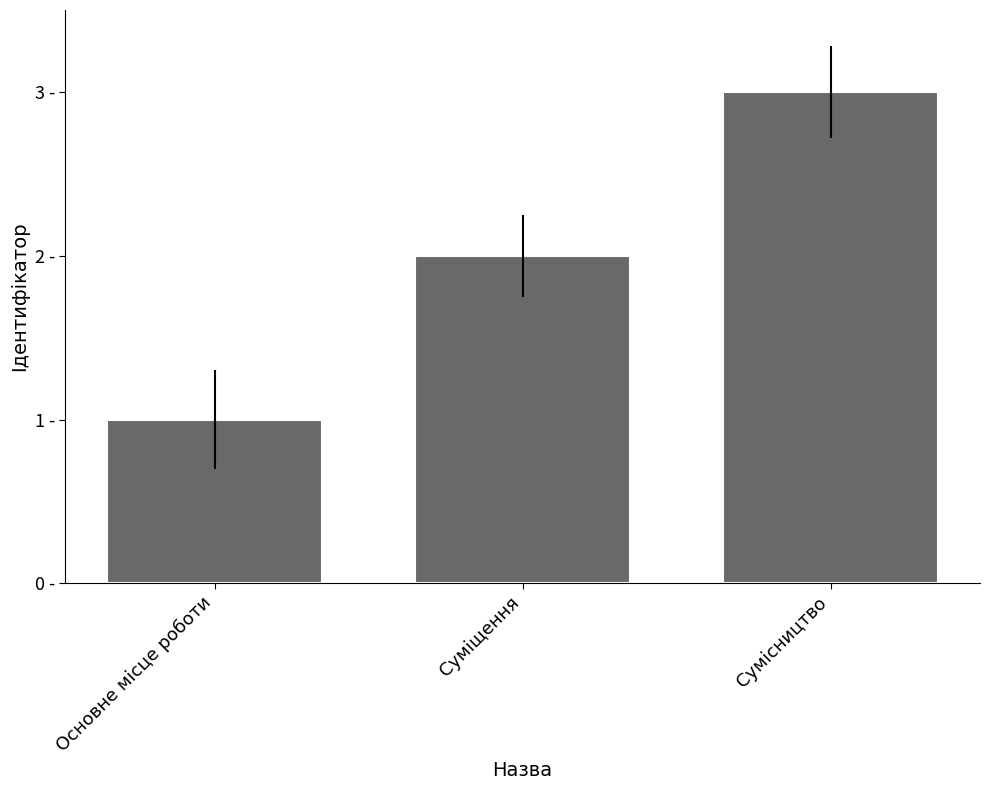

Rank the categories by value from highest to lowest.

Сумісництво, Суміщення, Основне місце роботи